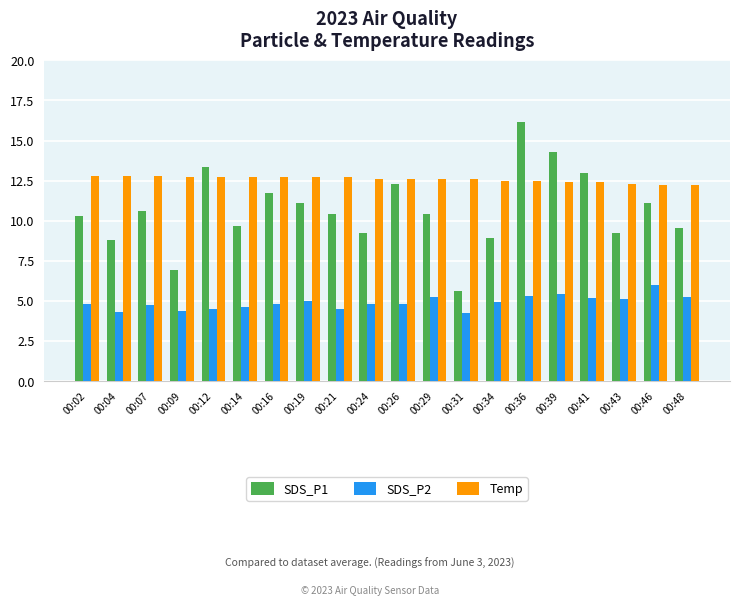

The SDS_P2 series shows 4.4 at 00:09. True or false?

True